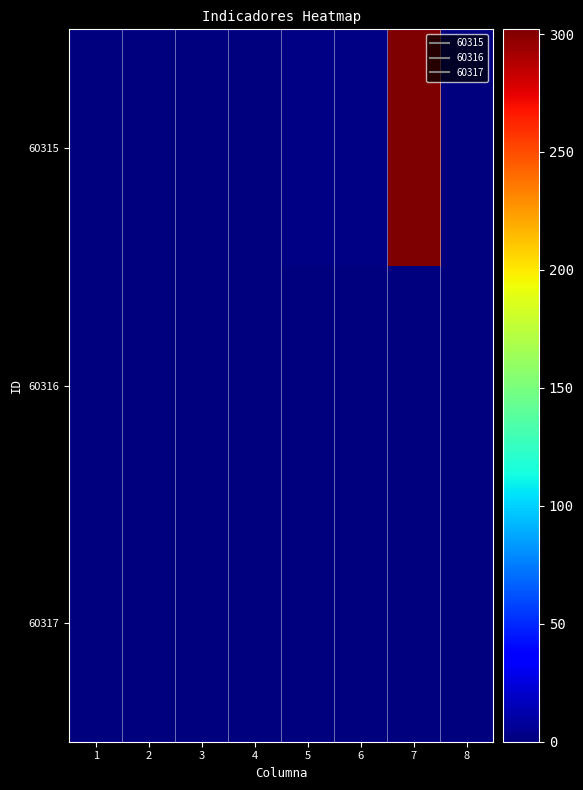

Which category has the highest value across all series?

7